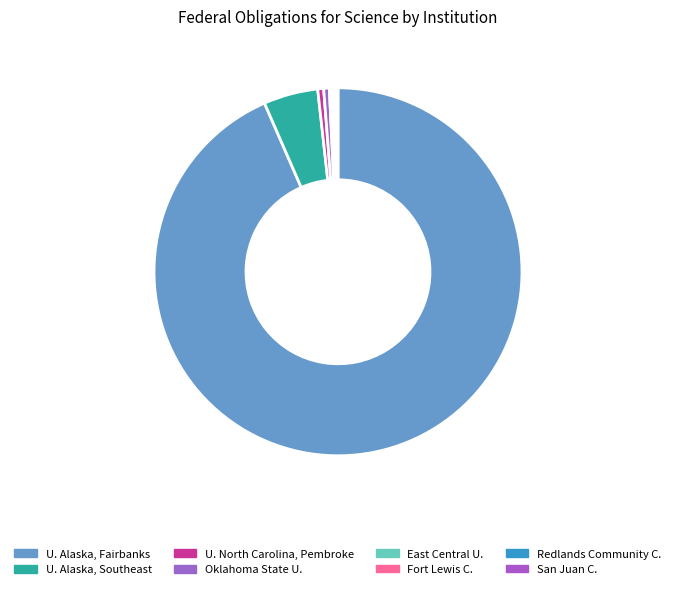

Rank the categories by value from lowest to highest.

San Juan C., Redlands Community C., Fort Lewis C., East Central U., Oklahoma State U., U. North Carolina, Pembroke, U. Alaska, Southeast, U. Alaska, Fairbanks